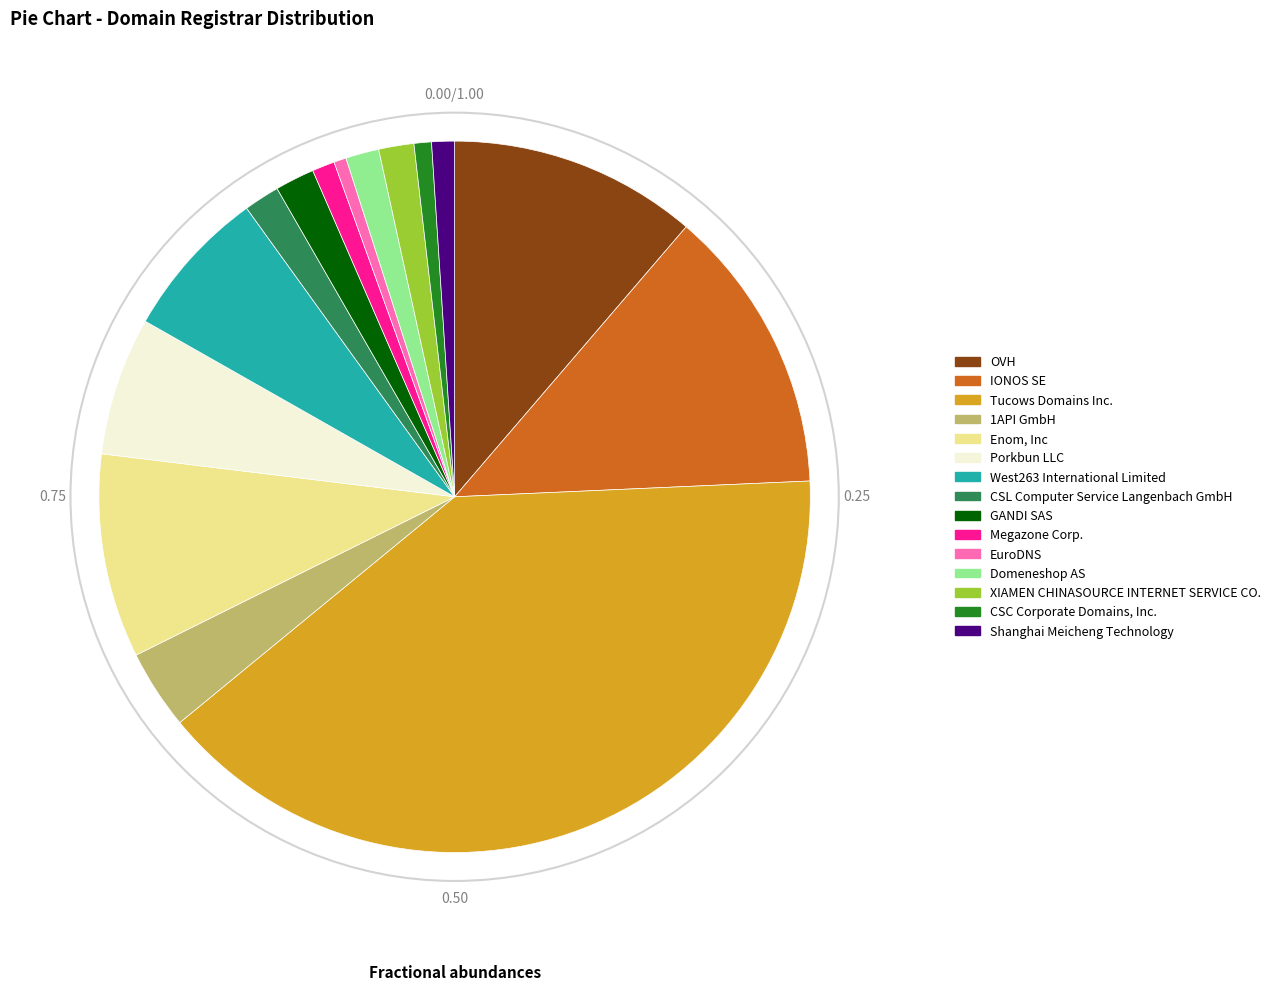

How many slices are in this pie chart?

15